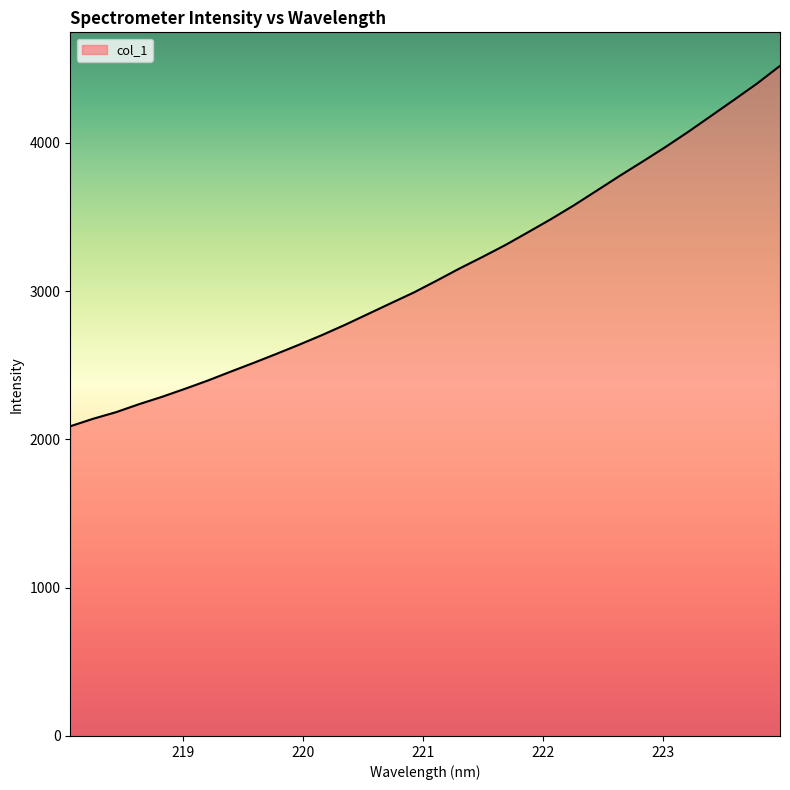

What is the smallest value displayed?

2088.3